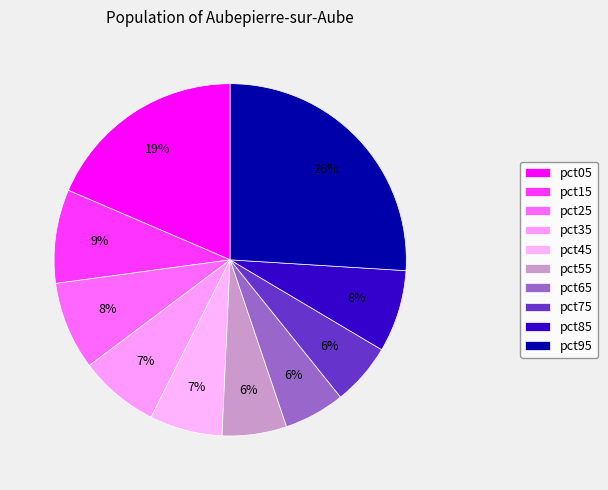

Count the number of slices in the pie.

10